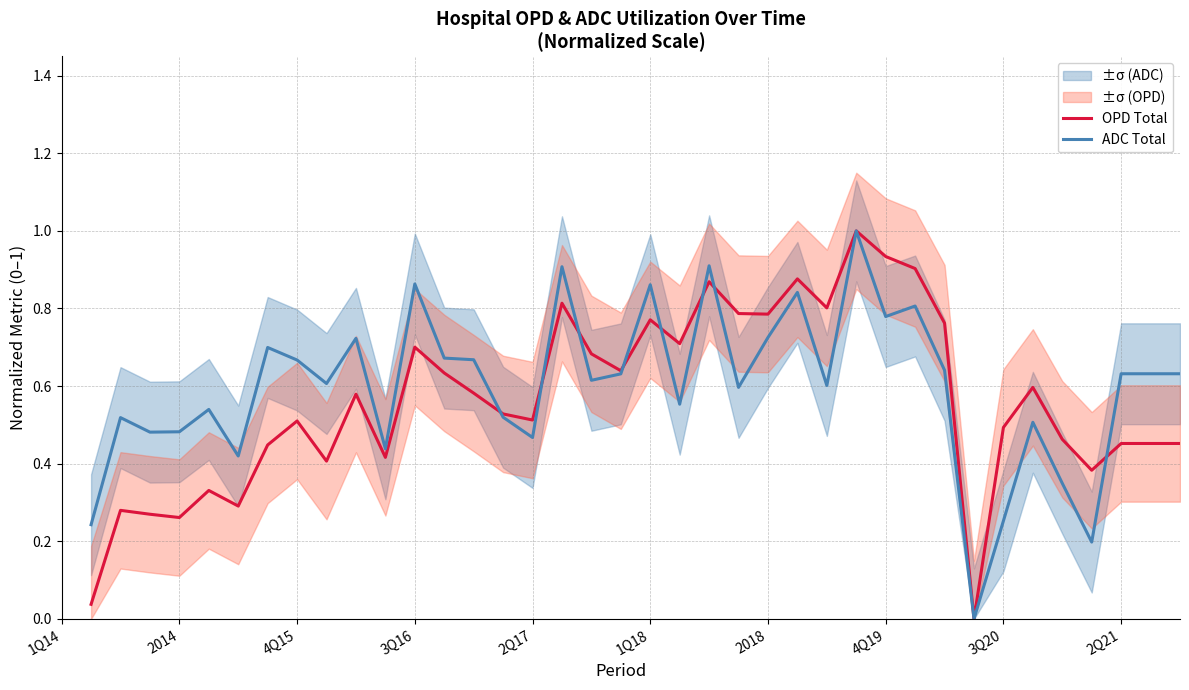

Rank the series at 2Q21 from lowest to highest value.

OPD Total, ADC Total